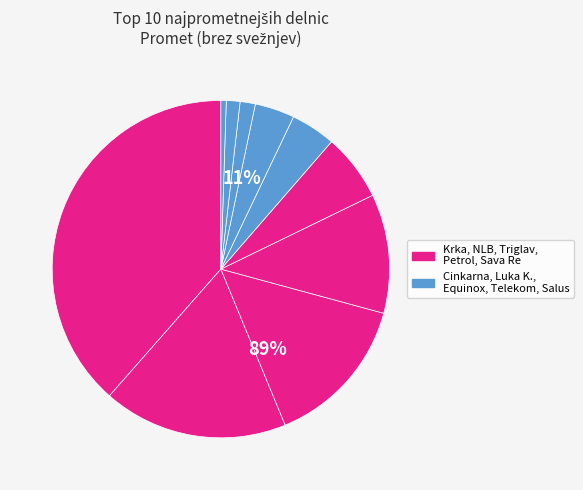

Count the number of slices in the pie.

10